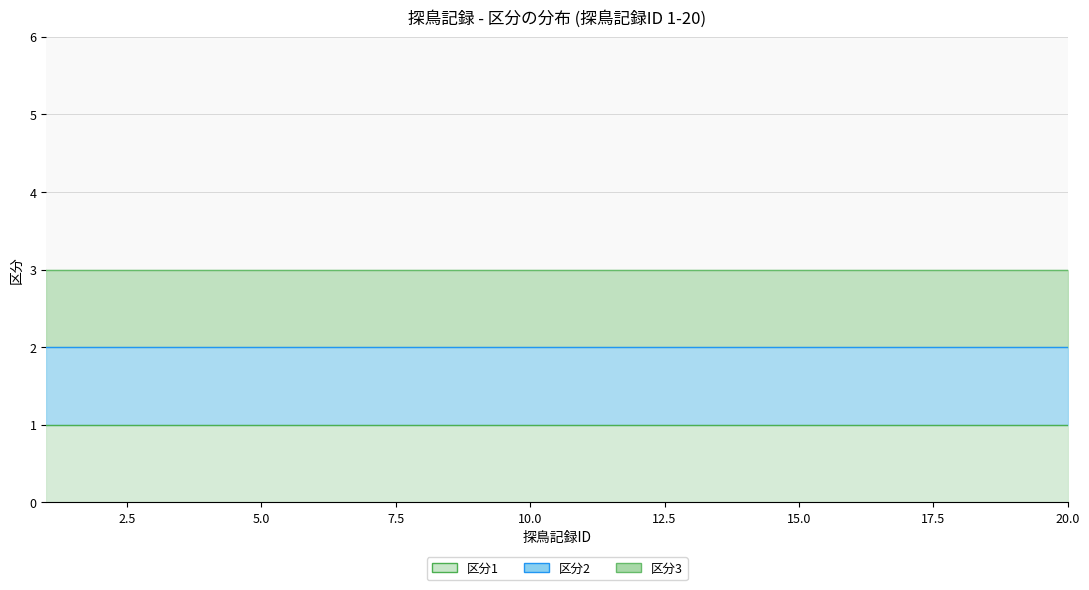

Which category has the lowest value in the 区分2 series?

1